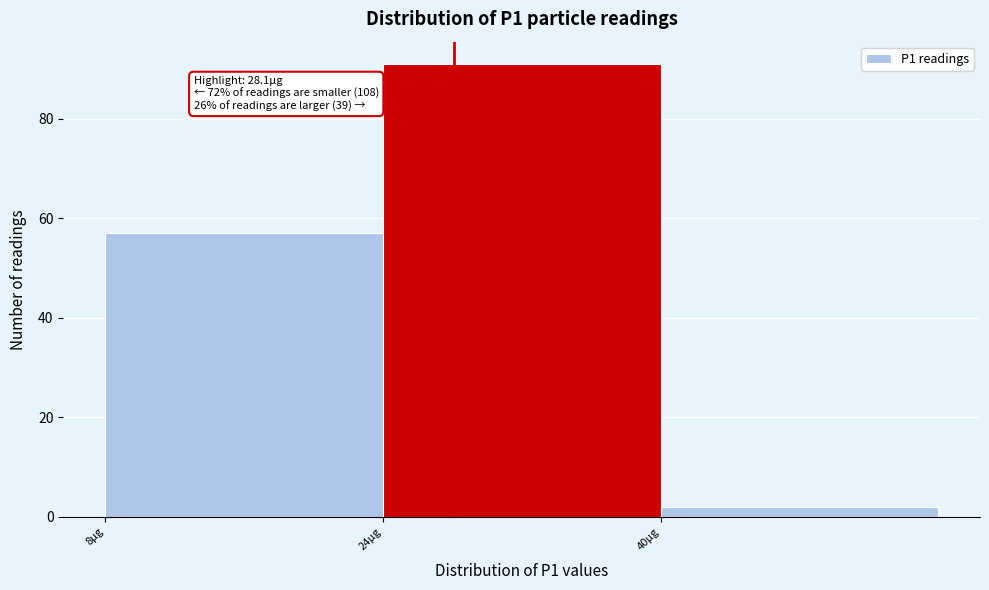

Over which range of the x-axis is the bar tallest?

24 to 40